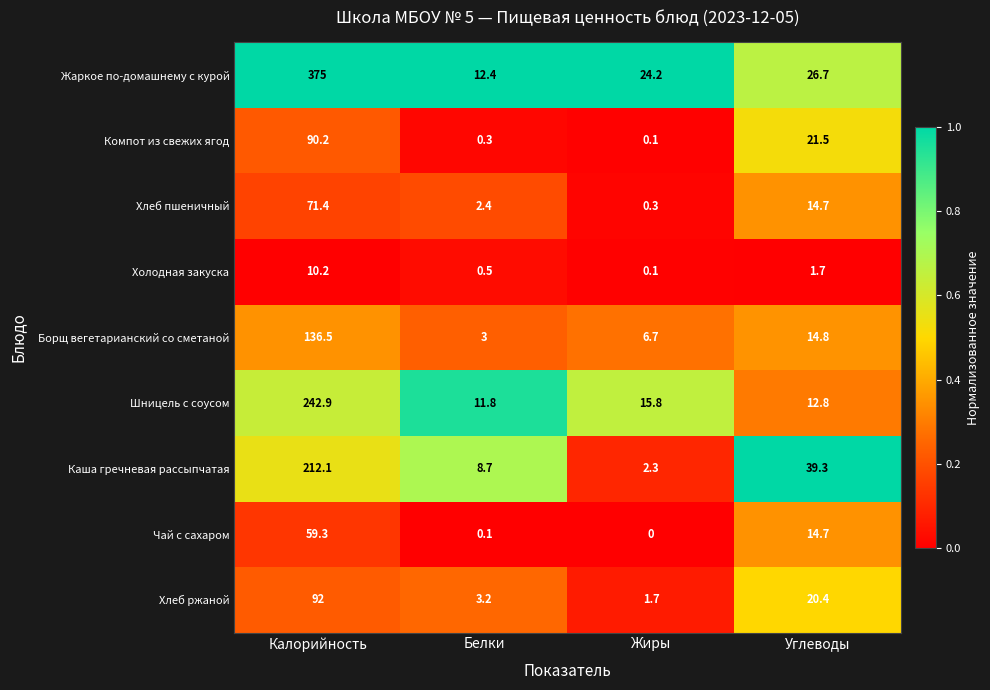

At which label does Каша гречневая рассыпчатая first exceed 39?

Калорийность